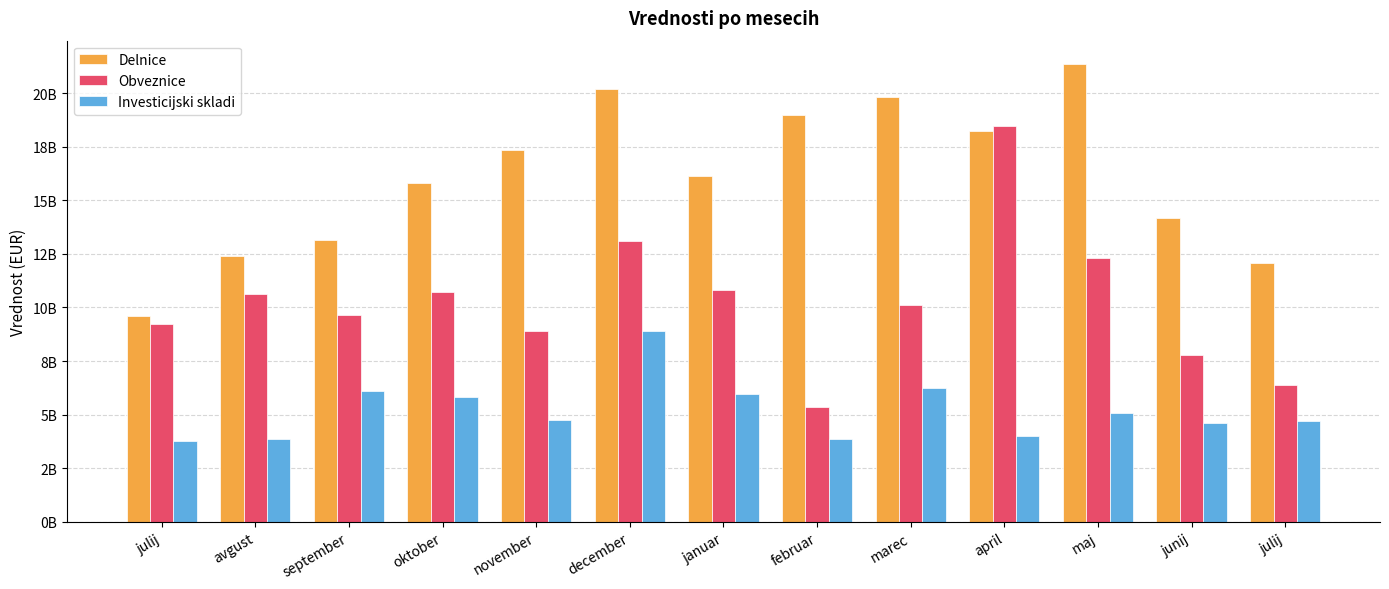

Are the bars grouped side by side (vs. stacked)?

Yes